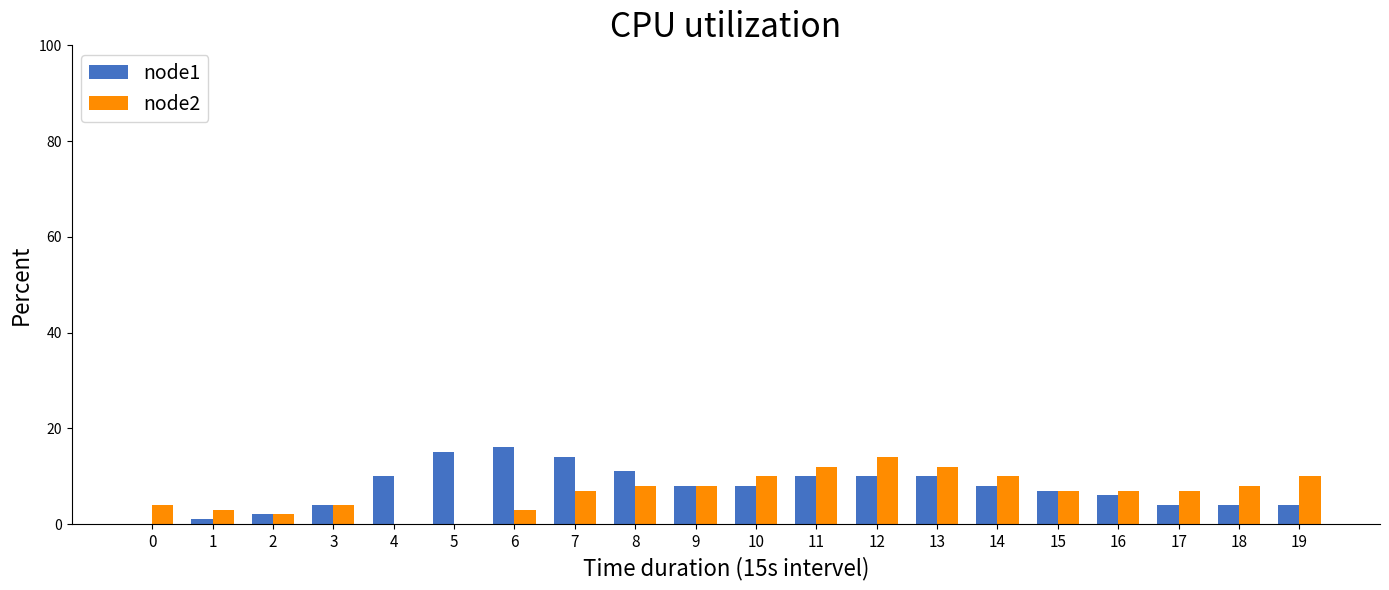

Which series has the largest total across all categories?

node1